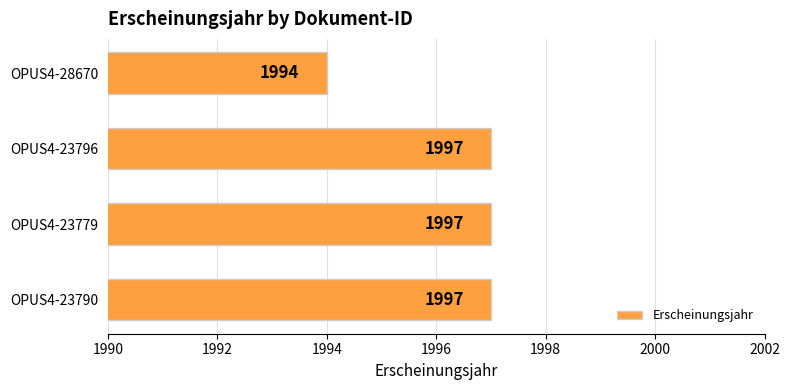

Read the value at OPUS4-23779.

1997